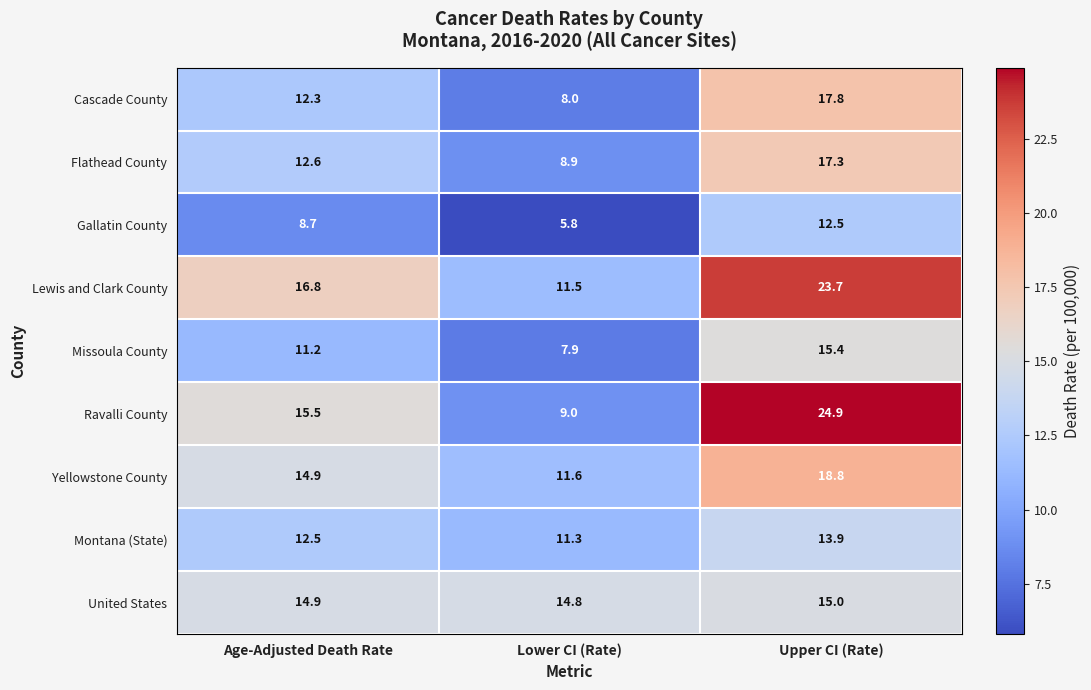

Which category has the lowest value across all series?

Lower CI (Rate)